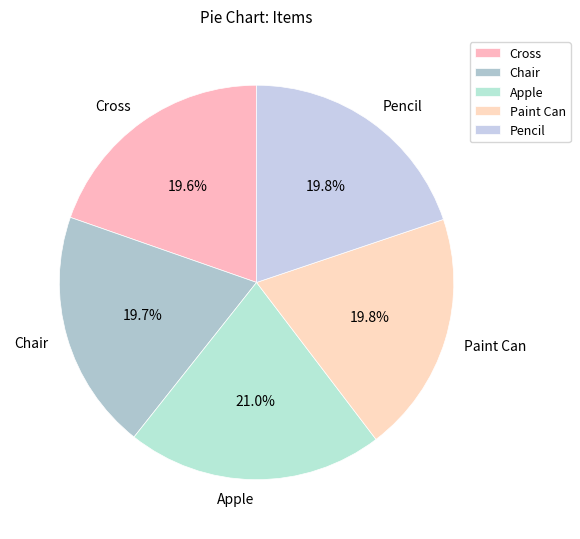

Is Chair the majority of the pie?

No